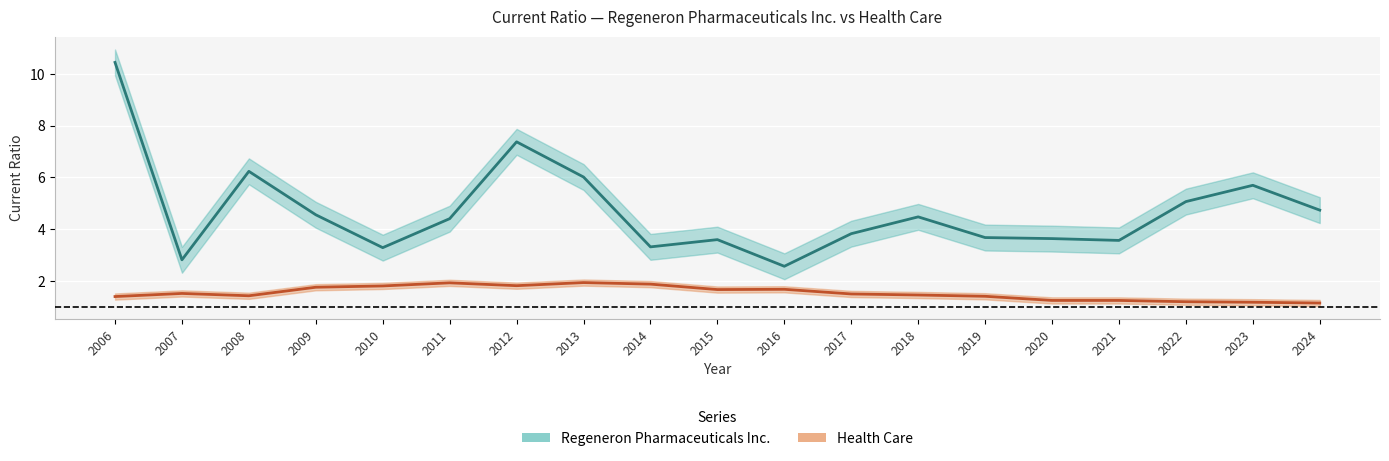

Reading left to right, list all the values displayed in this chart.

Regeneron Pharmaceuticals Inc.: 2006=10.4	2007=2.8	2008=6.2	2009=4.5	2010=3.3	2011=4.4	2012=7.4	2013=6.0	2014=3.3	2015=3.6	2016=2.6	2017=3.8	2018=4.5	2019=3.7	2020=3.6	2021=3.6	2022=5.1	2023=5.7	2024=4.7
Health Care: 2006=1.4	2007=1.5	2008=1.4	2009=1.8	2010=1.8	2011=1.9	2012=1.8	2013=1.9	2014=1.9	2015=1.7	2016=1.7	2017=1.5	2018=1.4	2019=1.4	2020=1.2	2021=1.2	2022=1.2	2023=1.2	2024=1.1